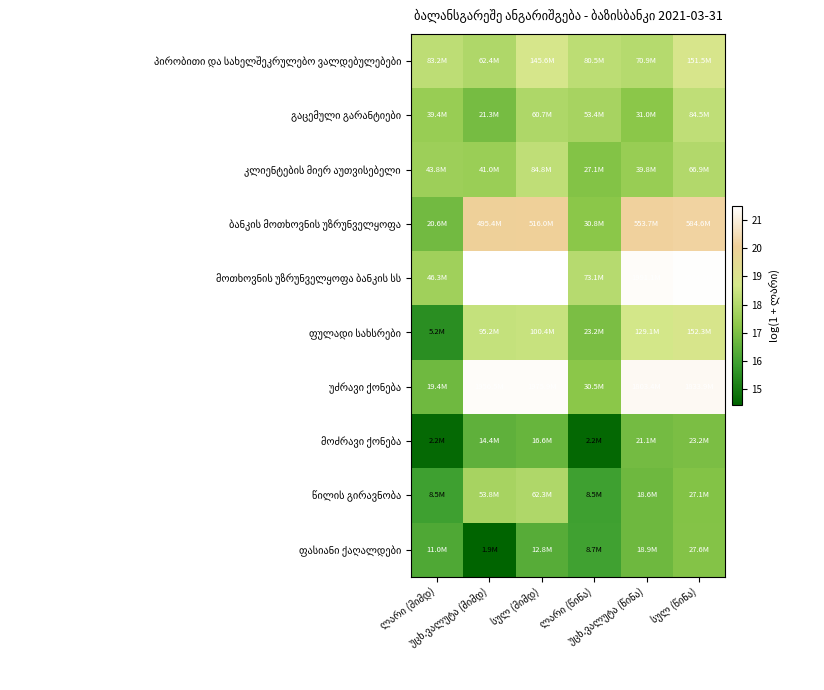

At which label is მოთხოვნის უზრუნველყოფა ბანკის სს closest to 19?

ლარი (წინა)